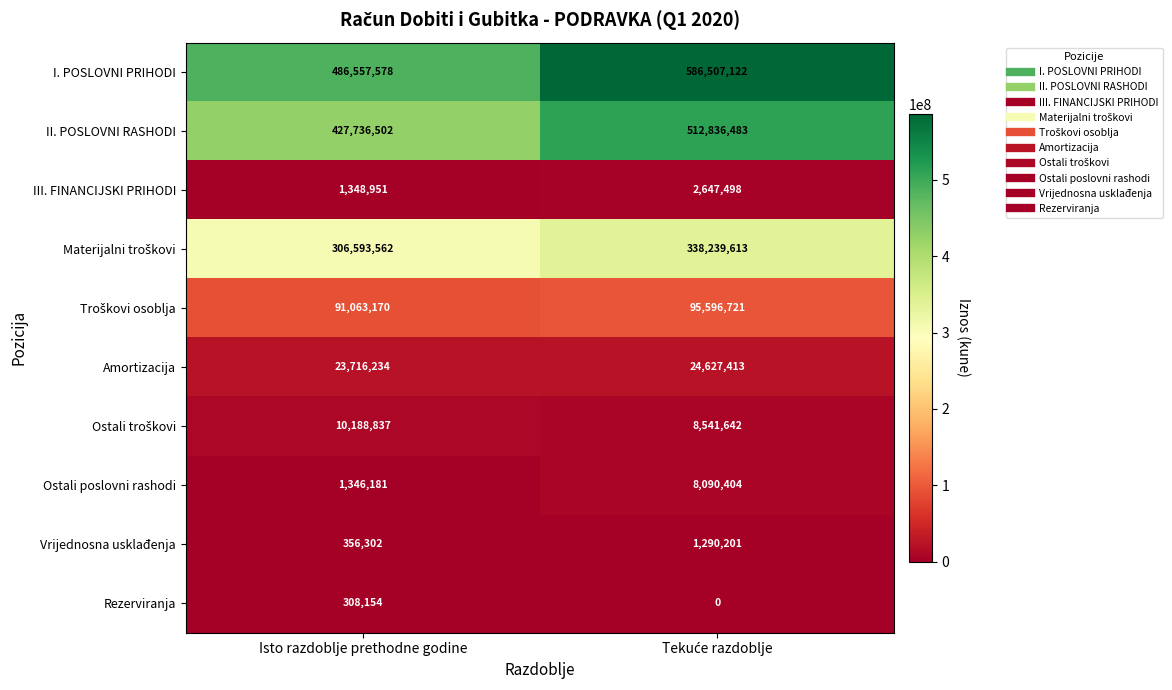

What is the difference between the highest and lowest values at Isto razdoblje prethodne godine?

486249424